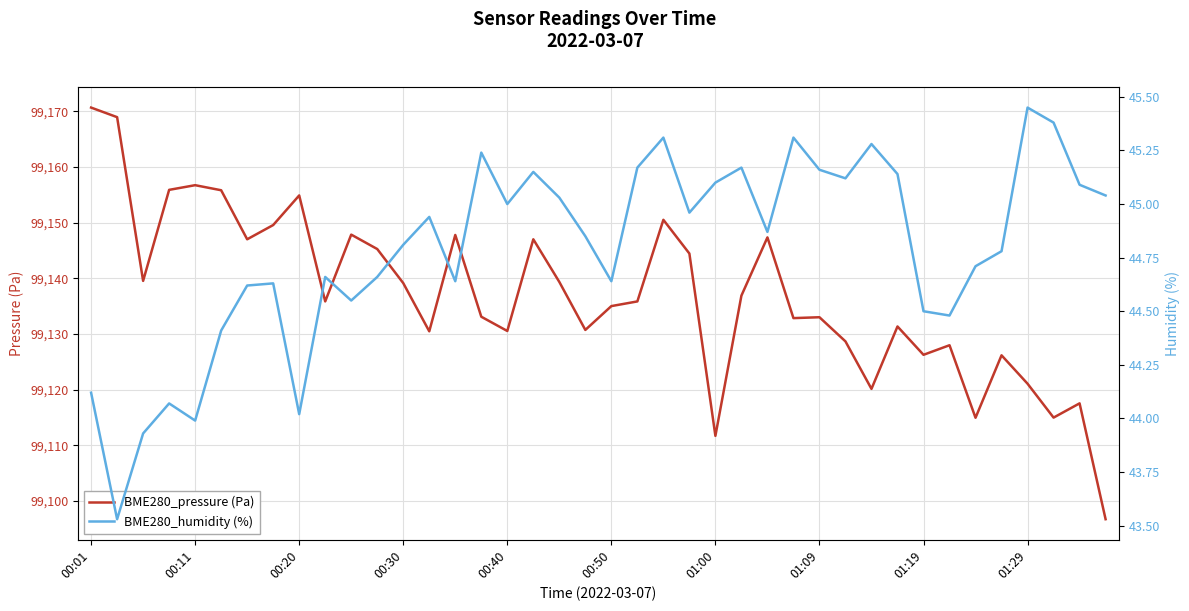

What is the lowest value of the BME280_pressure (Pa) series?

99096.7